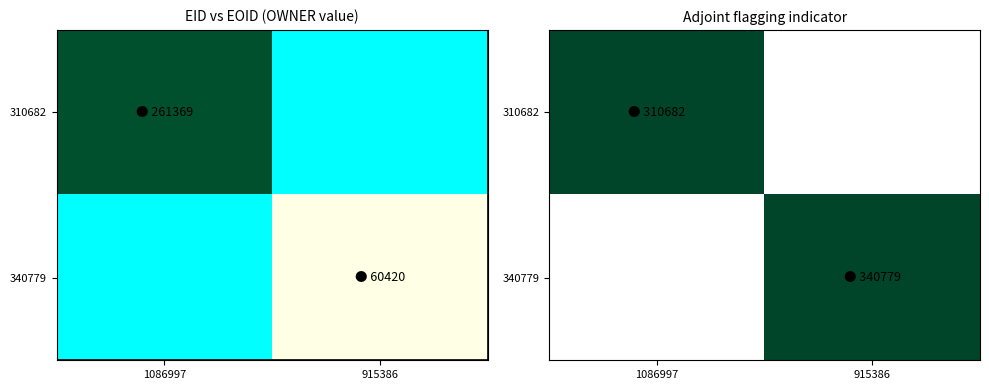

What is the difference between the highest and lowest values at 1086997?

1